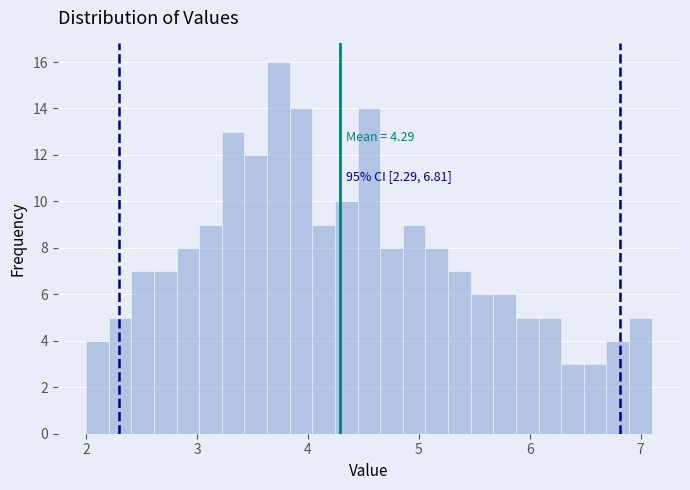

Read against the x-axis, roughly where is the centre of the tallest bar?

3.7